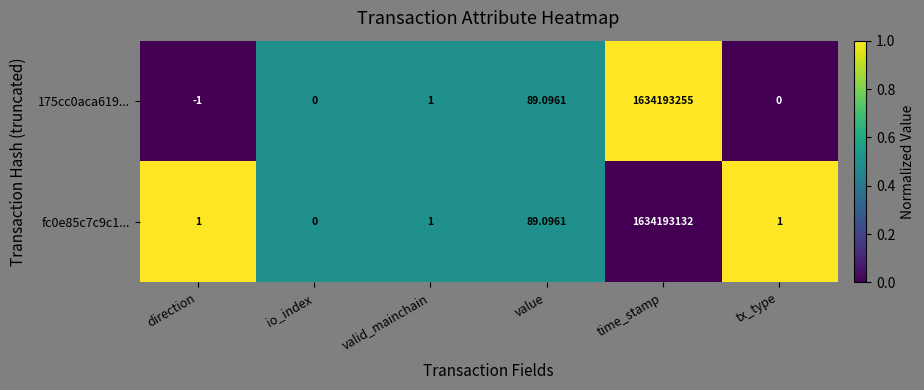

At which category does the chart reach its peak across all series?

time_stamp